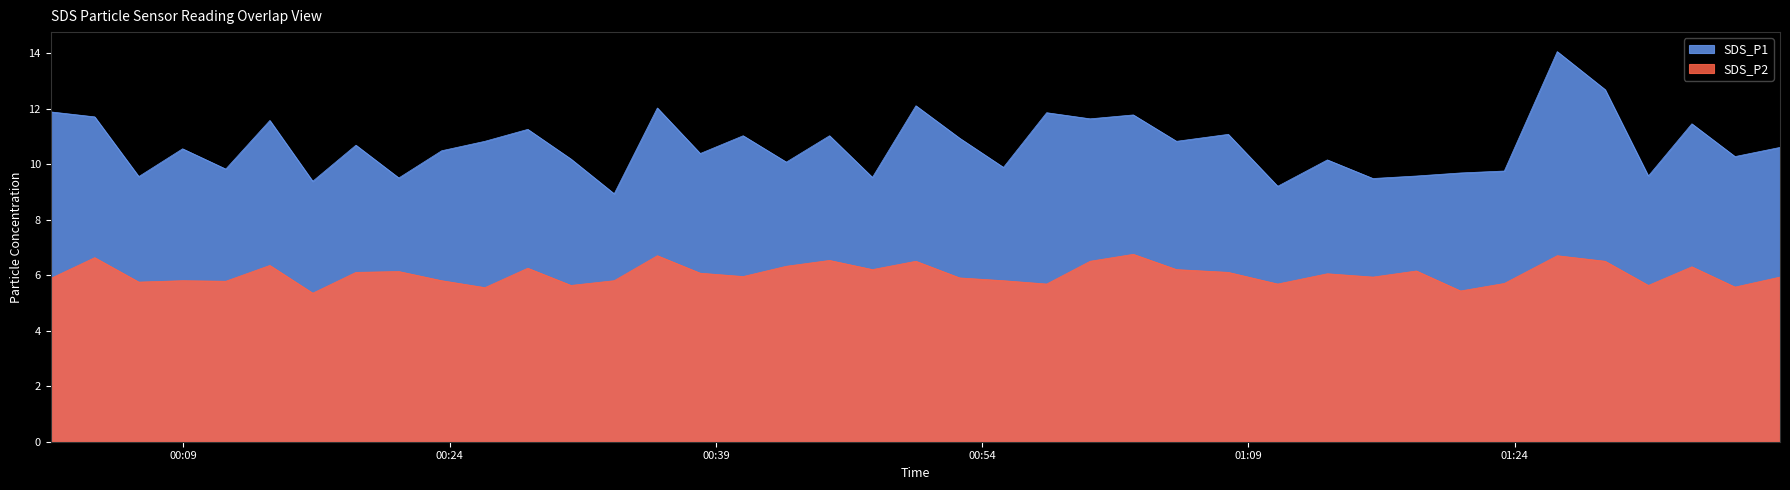

Rank the series by their average value, from lowest to highest.

SDS_P2, SDS_P1